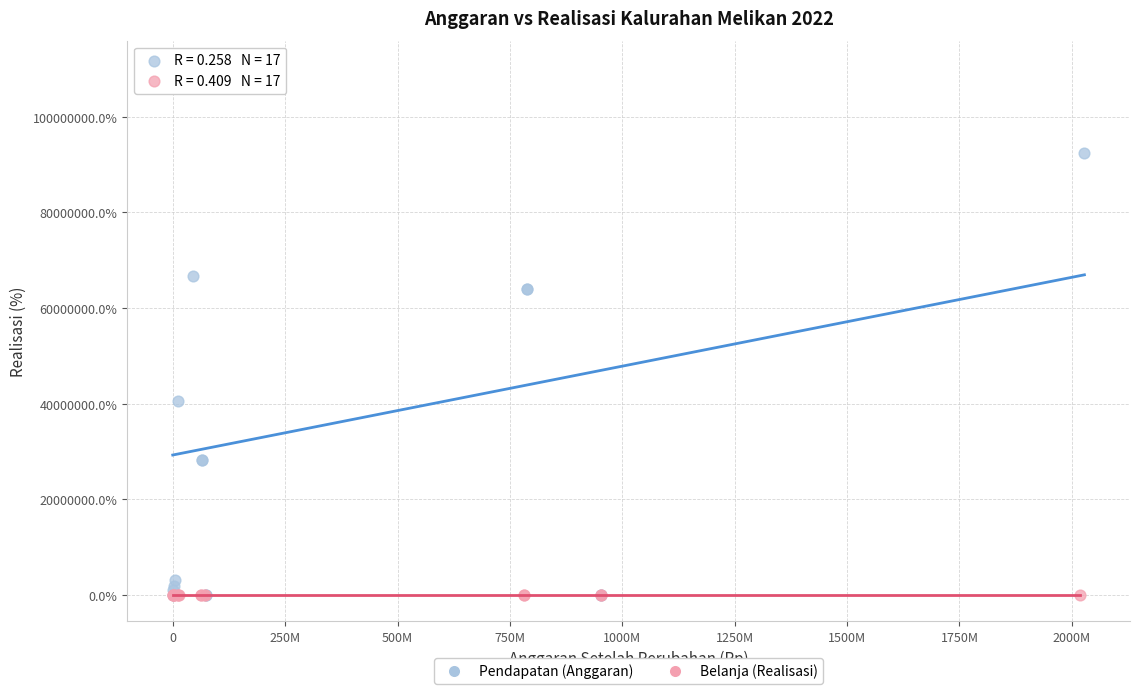

Which series has the largest Y range (max minus min)?

Pendapatan (Anggaran)